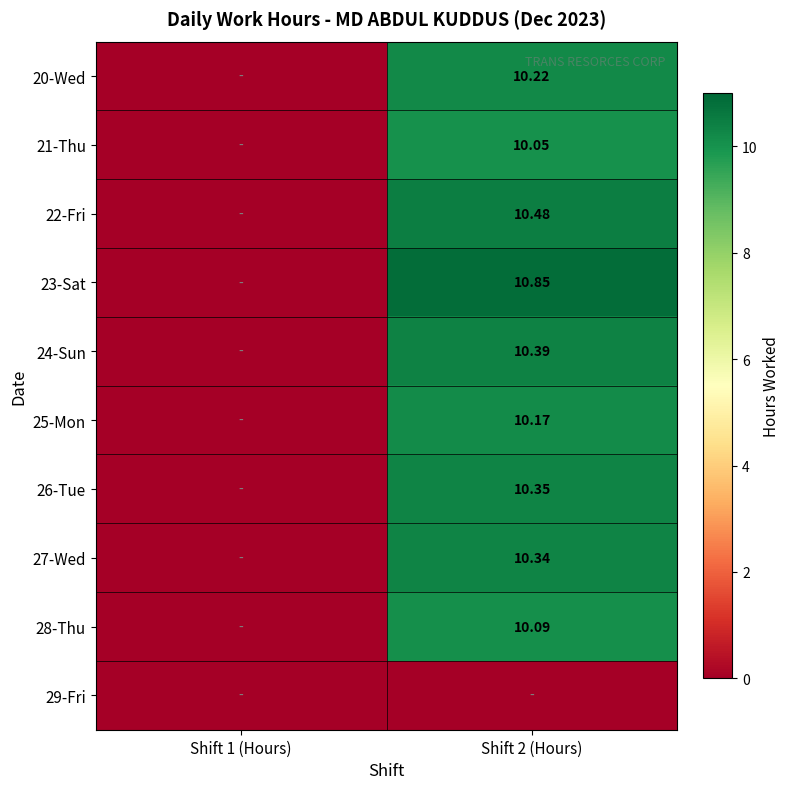

The 22-Fri series shows 3.8 at Shift 2 (Hours). True or false?

False